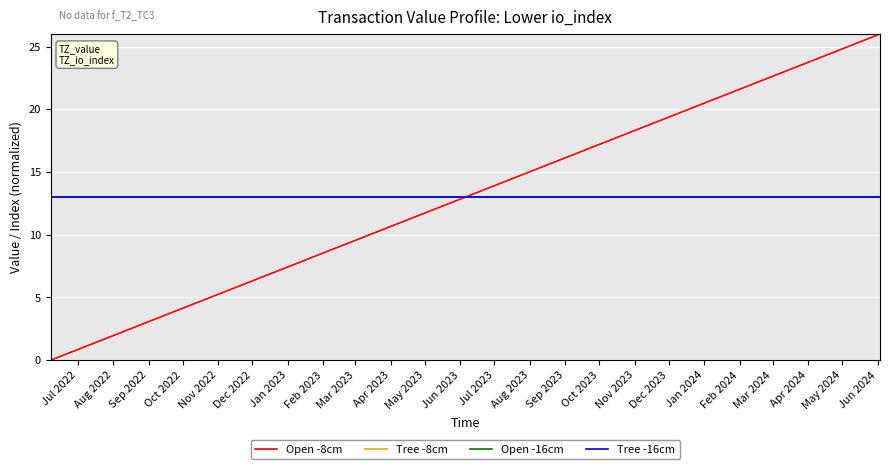

What is the value of the Tree -16cm point at the 14th from the left?

13.0